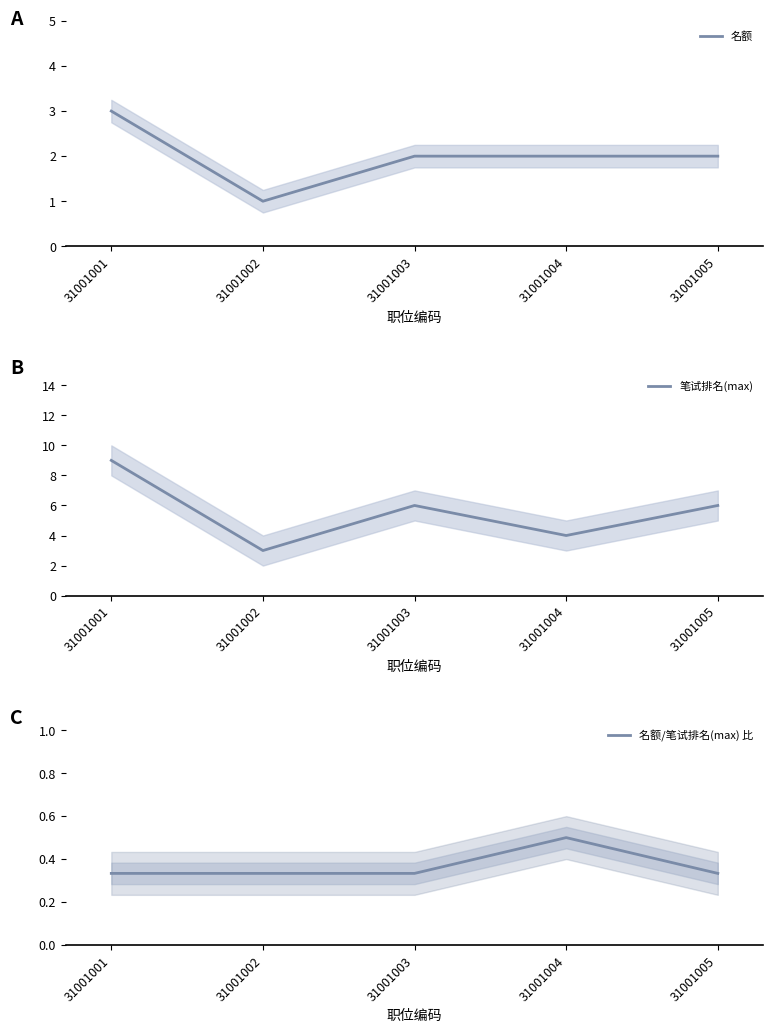

The 名额 series shows 2.0 at 31001003. True or false?

True